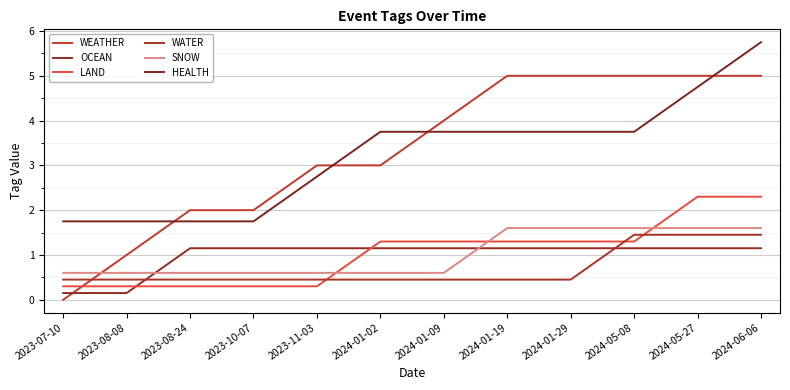

List the labels in order of SNOW value, smallest first.

2023-07-10, 2023-08-08, 2023-08-24, 2023-10-07, 2023-11-03, 2024-01-02, 2024-01-09, 2024-01-19, 2024-01-29, 2024-05-08, 2024-05-27, 2024-06-06